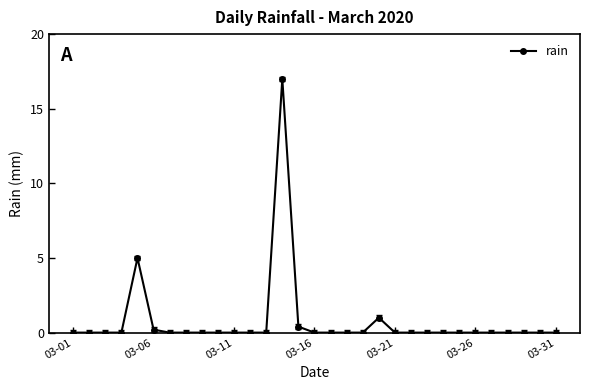

True or false: the data has more than 0 interior local peaks.

True